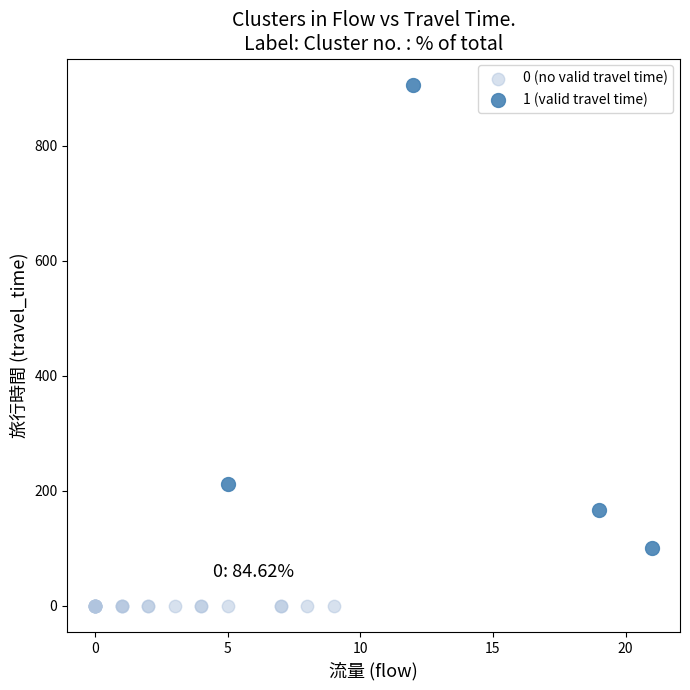

Which series reaches the maximum Y coordinate?

1 (valid travel time)